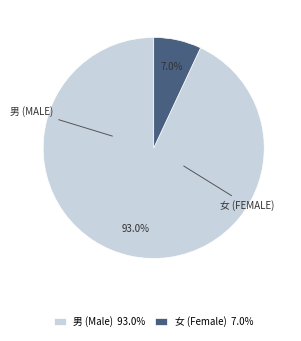

Is the sum of 女 (Female) 7.0% and 男 (Male) 93.0% greater than half?

Yes